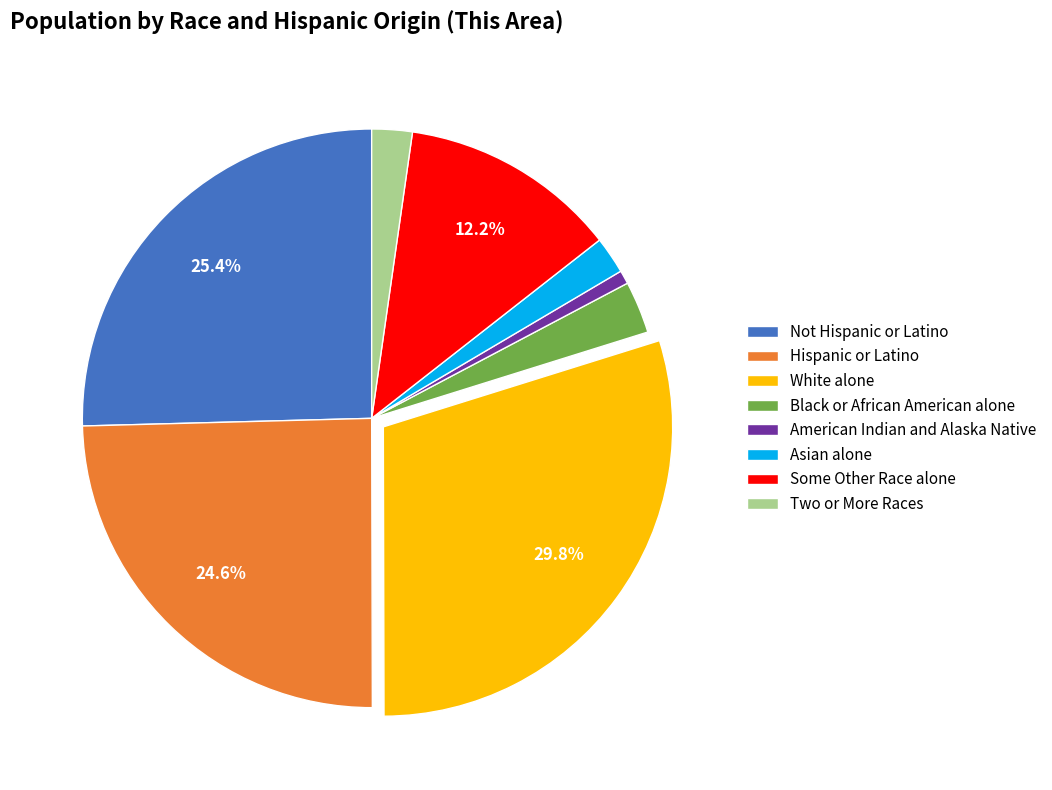

Count the number of slices in the pie.

8